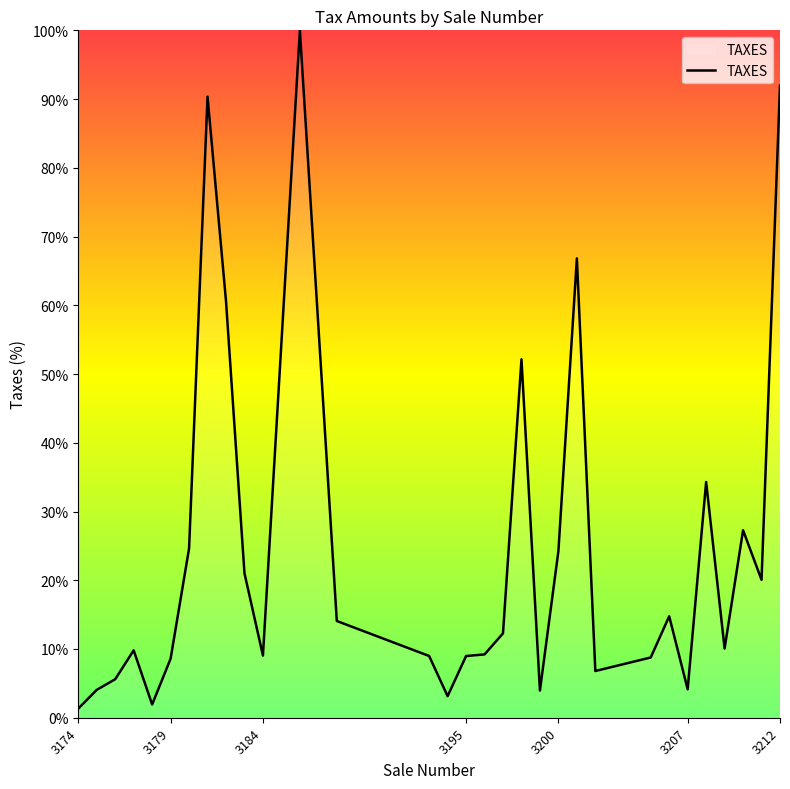

What is the greatest value displayed?

100.0